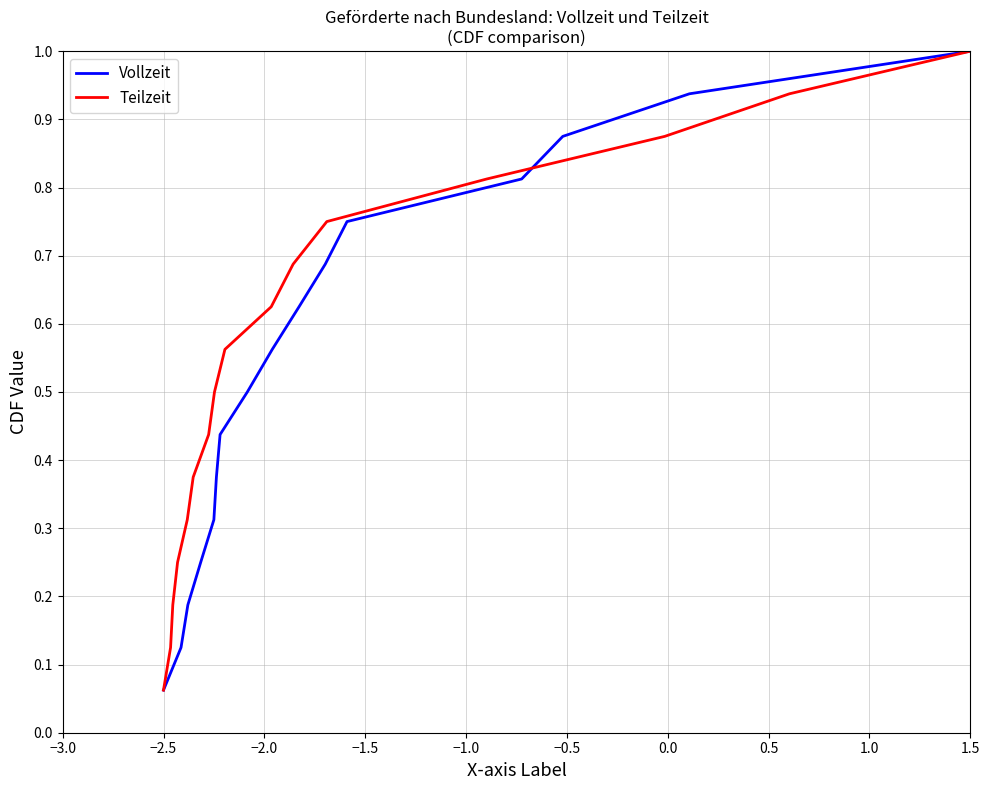

Reading left to right, transcribe all the data shown in this chart.

Vollzeit: 0.1	0.1	0.2	0.2	0.3	0.4	0.4	0.5	0.6	0.6	0.7	0.8	0.8	0.9	0.9	1.0
Teilzeit: 0.1	0.1	0.2	0.2	0.3	0.4	0.4	0.5	0.6	0.6	0.7	0.8	0.8	0.9	0.9	1.0